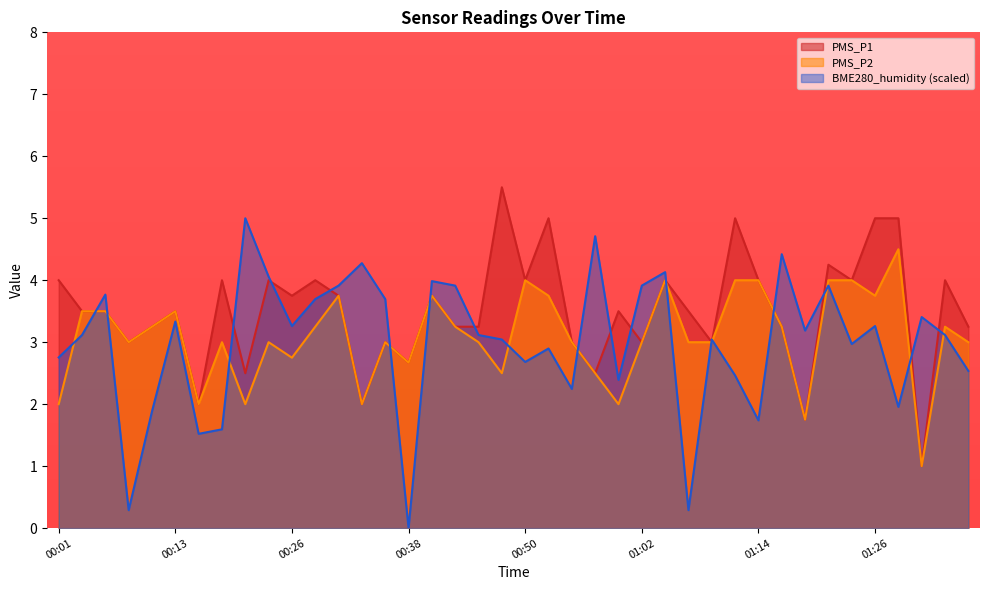

At 00:18, list the series in order from smallest to largest.

BME280_humidity, PMS_P2, PMS_P1